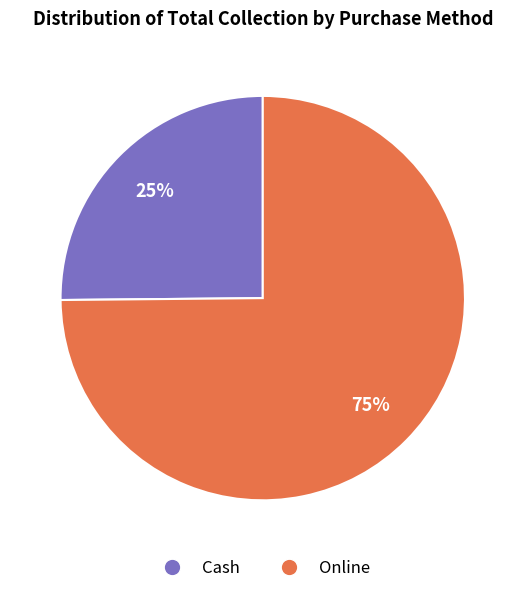

Is Online the majority of the pie?

Yes